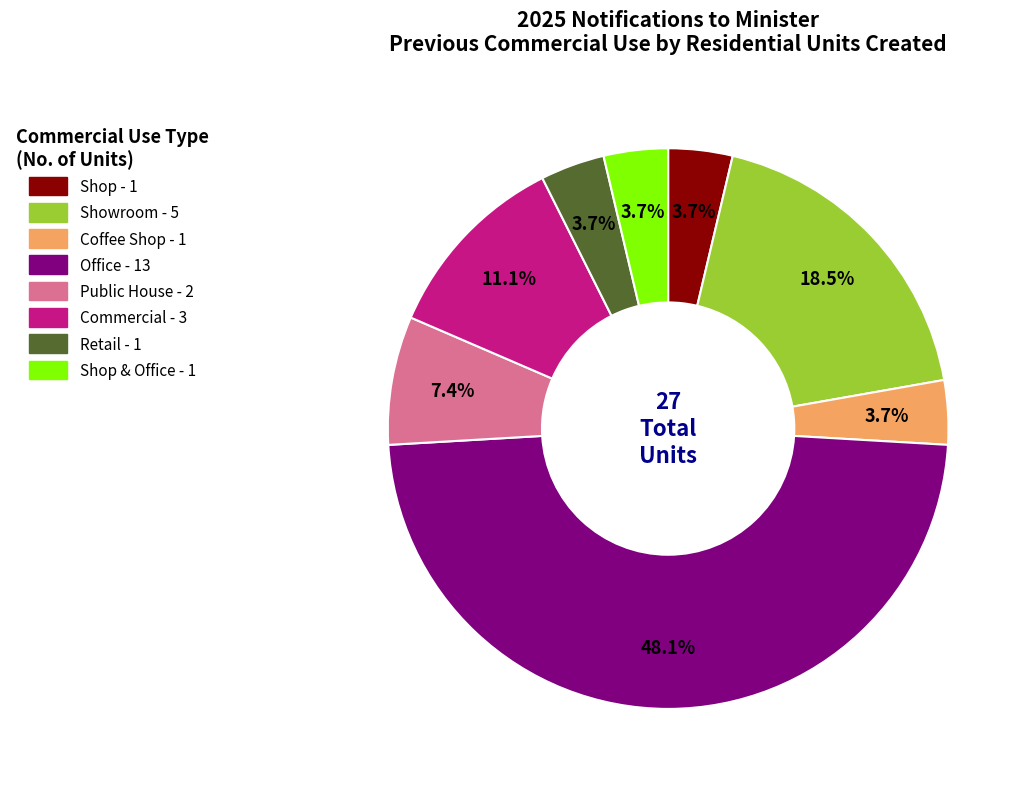

Is there any slice that represents more than half of the pie?

No